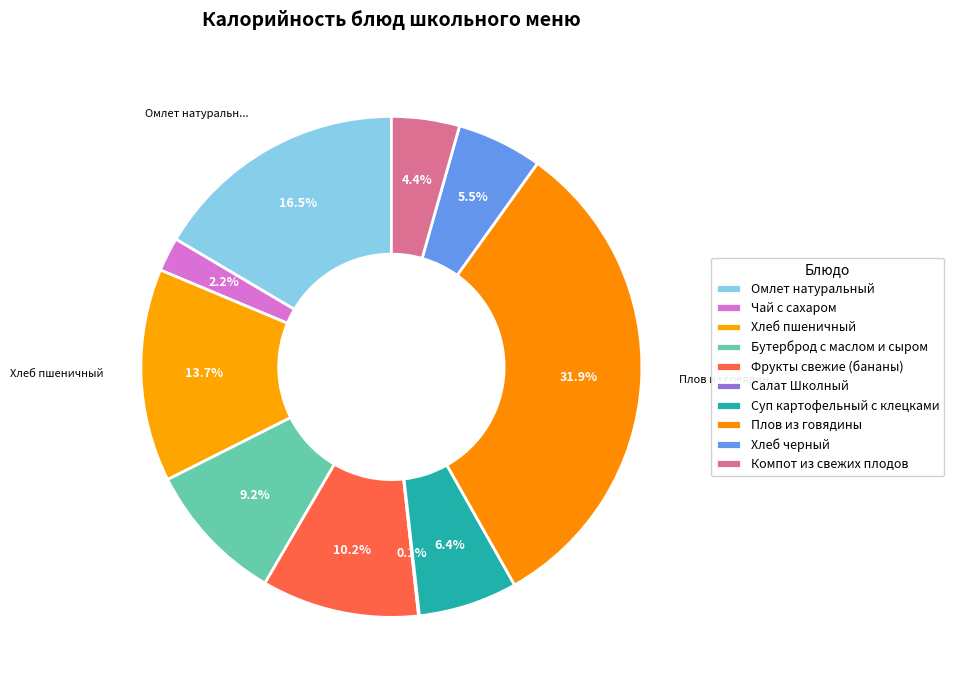

Which has a higher value, Хлеб пшеничный or Суп картофельный с клецками?

Хлеб пшеничный